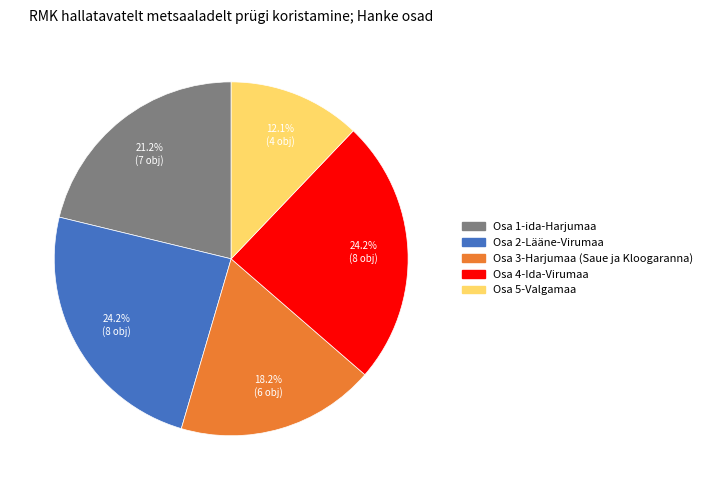

To the nearest percent, what percentage of the pie is Osa 1-ida-Harjumaa?

21%